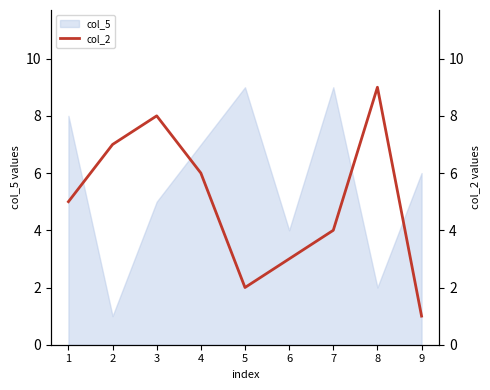

Rank the categories by value from lowest to highest.

9, 5, 6, 7, 1, 4, 2, 3, 8